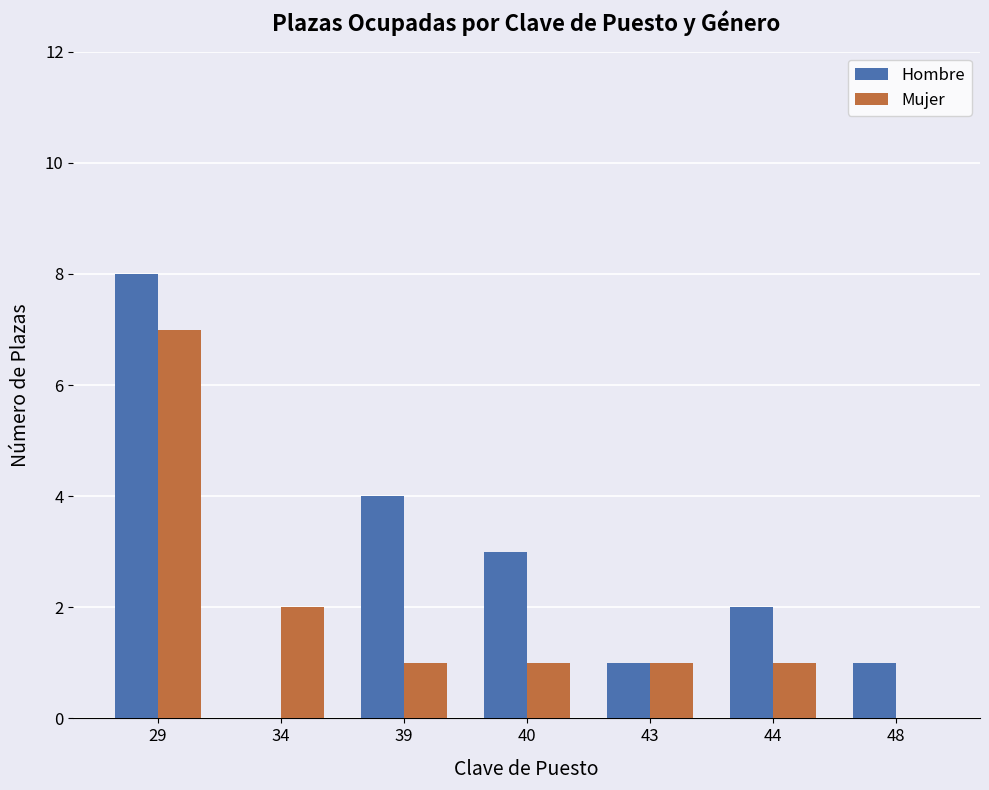

Read the Hombre value at 40.

3